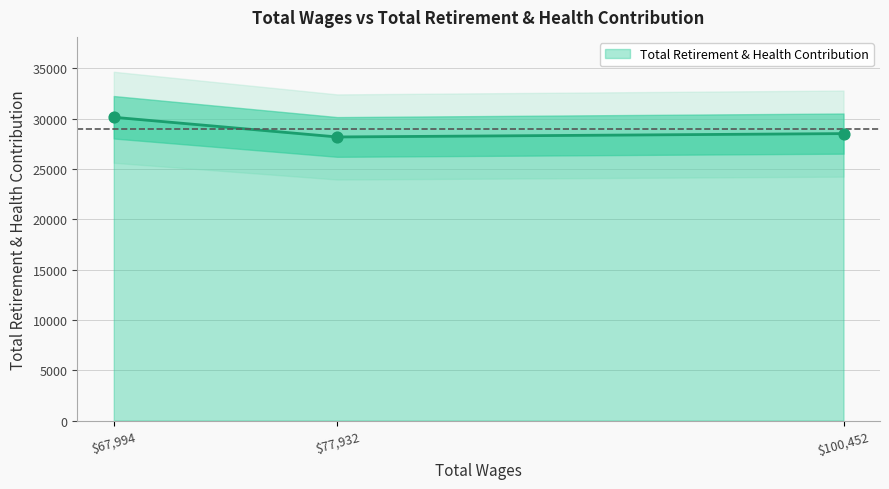

What is the change in value from 100452.0 to 77932.0?

-334